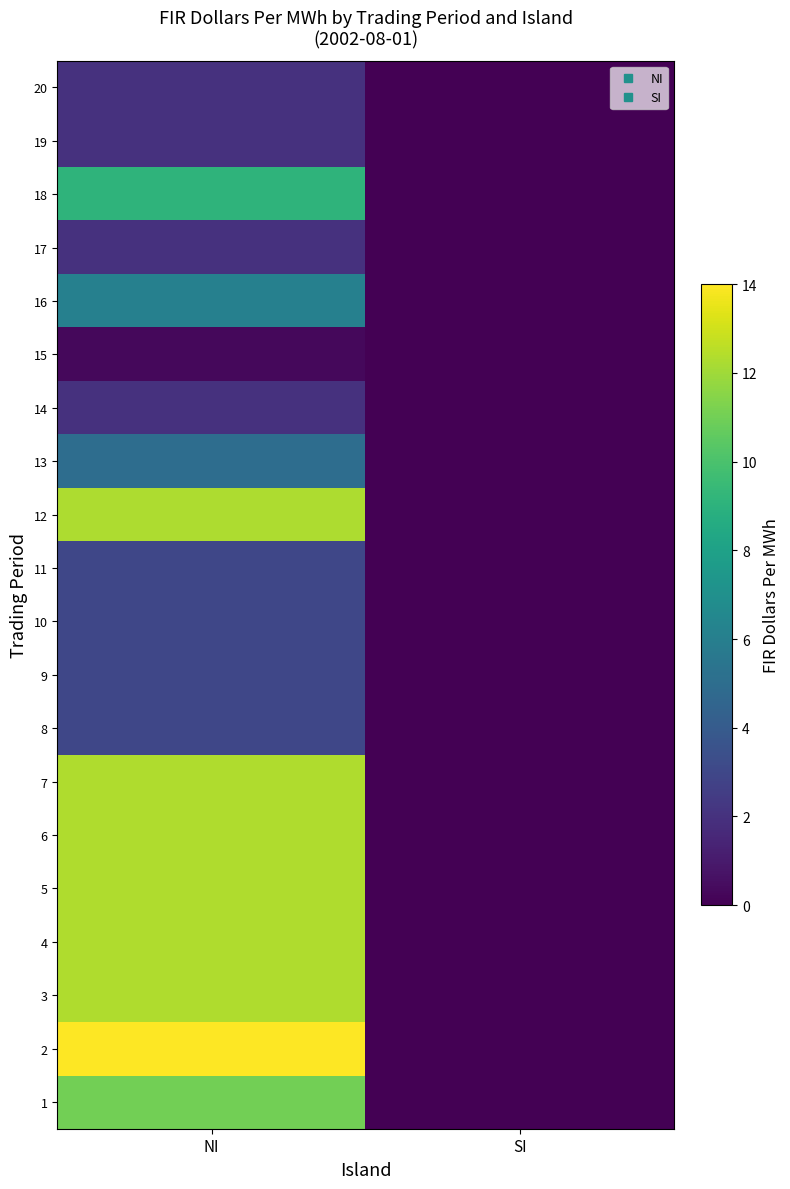

Reading left to right, list all the values displayed in this chart.

1: NI=11.0	SI=0.0
2: NI=14.0	SI=0.0
3: NI=12.3	SI=0.0
4: NI=12.3	SI=0.0
5: NI=12.3	SI=0.0
6: NI=12.3	SI=0.0
7: NI=12.3	SI=0.0
8: NI=3.0	SI=0.0
9: NI=3.0	SI=0.0
10: NI=3.0	SI=0.0
11: NI=3.0	SI=0.0
12: NI=12.3	SI=0.0
13: NI=5.0	SI=0.0
14: NI=2.0	SI=0.0
15: NI=0.3	SI=0.0
16: NI=6.1	SI=0.0
17: NI=2.0	SI=0.0
18: NI=9.1	SI=0.0
19: NI=2.0	SI=0.0
20: NI=2.0	SI=0.0